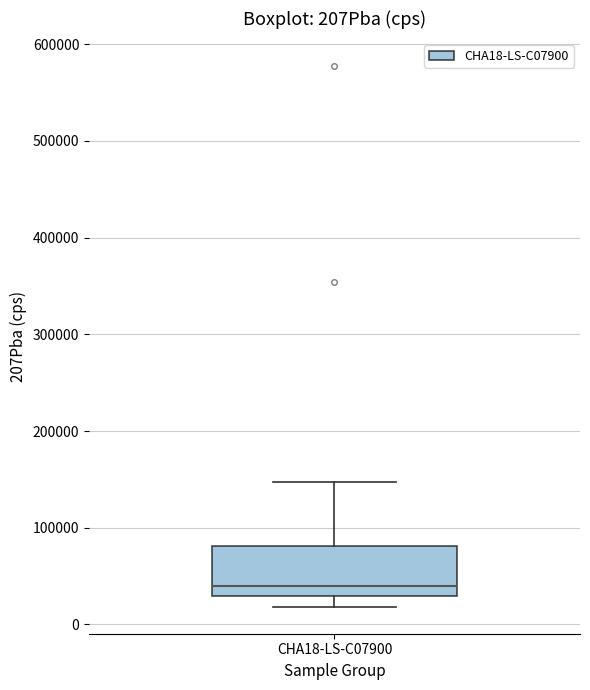

Where is the upper edge of the box for CHA18-LS-C07900 on the y-axis? The values are not printed on the chart, so give them approximately, as read against the axis.

80000